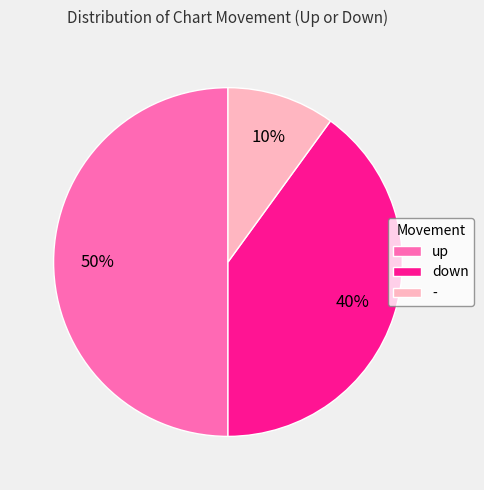

To the nearest percent, what is the difference between the down and - slice percentages?

30%